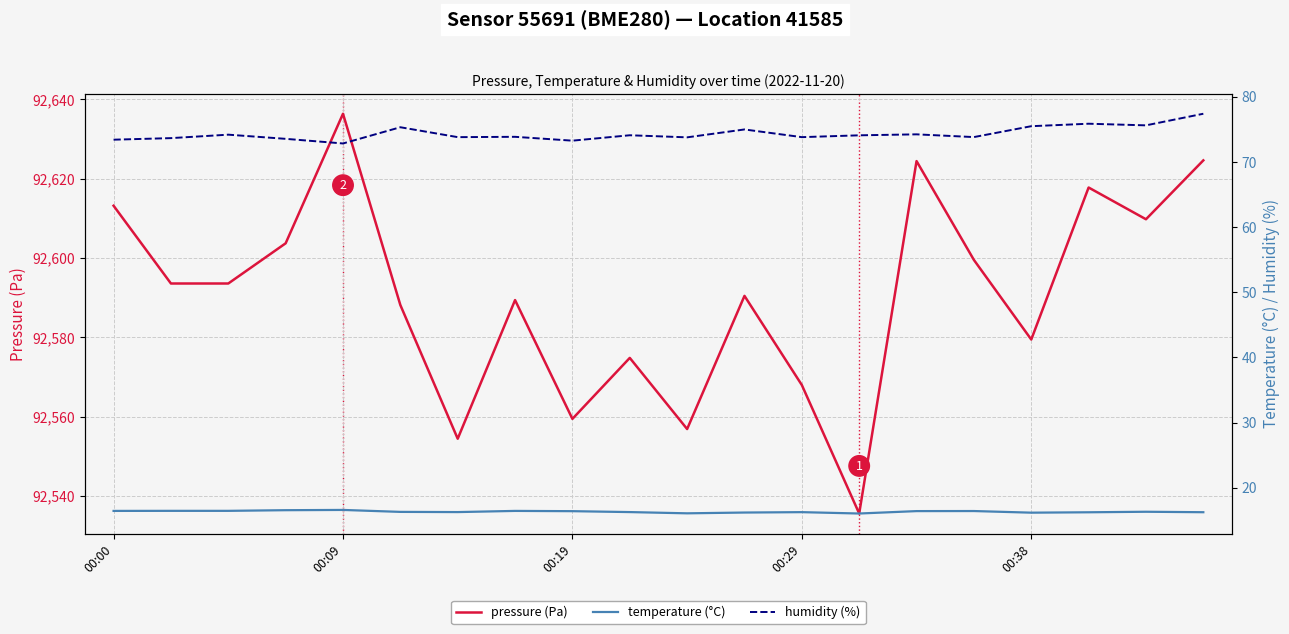

How many lines are shown in the chart?

3